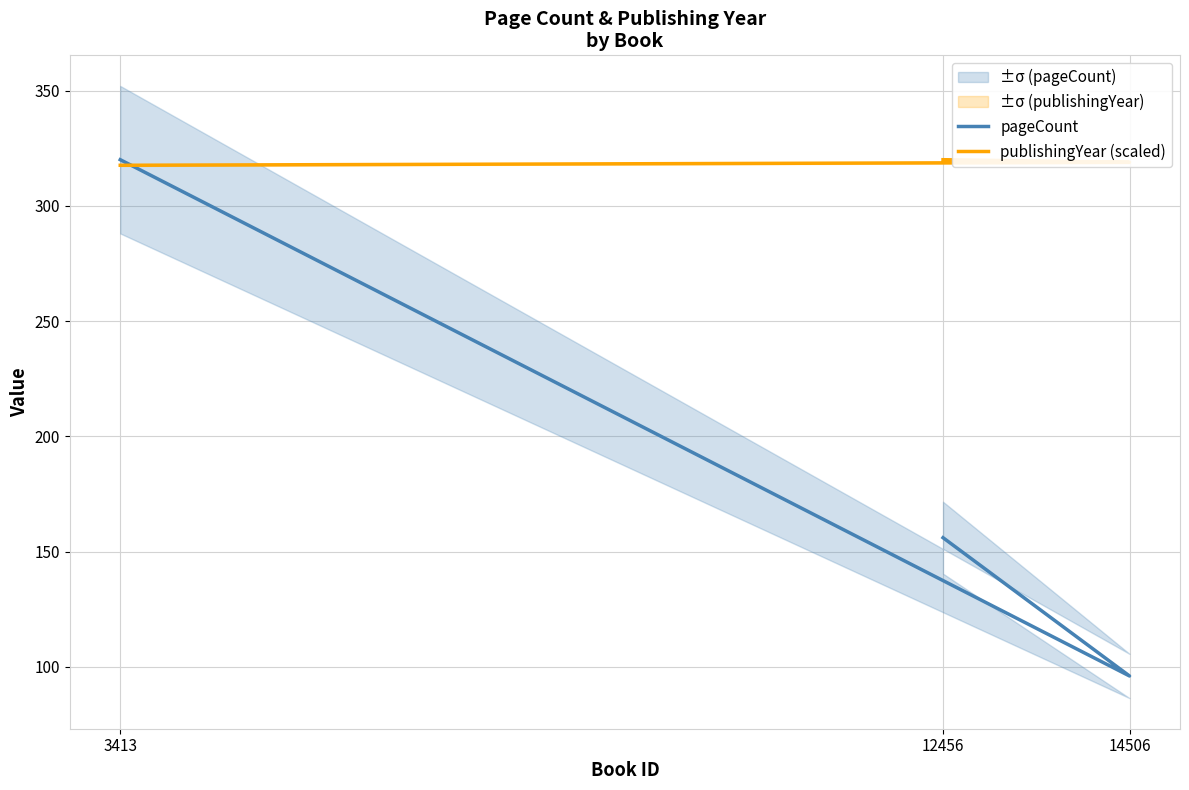

Which series has the widest spread of values?

pageCount